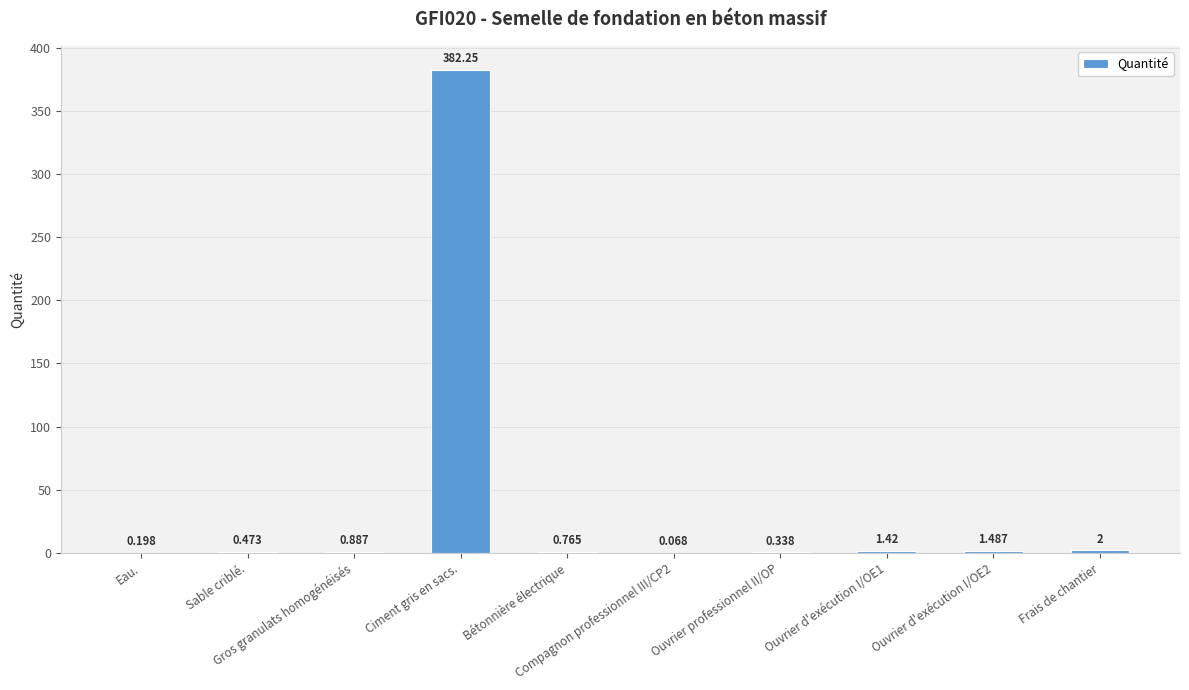

How many distinct data groups are displayed?

1